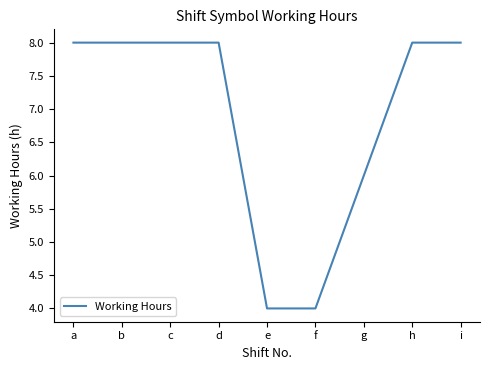

What is the minimum value shown in the chart?

4.0